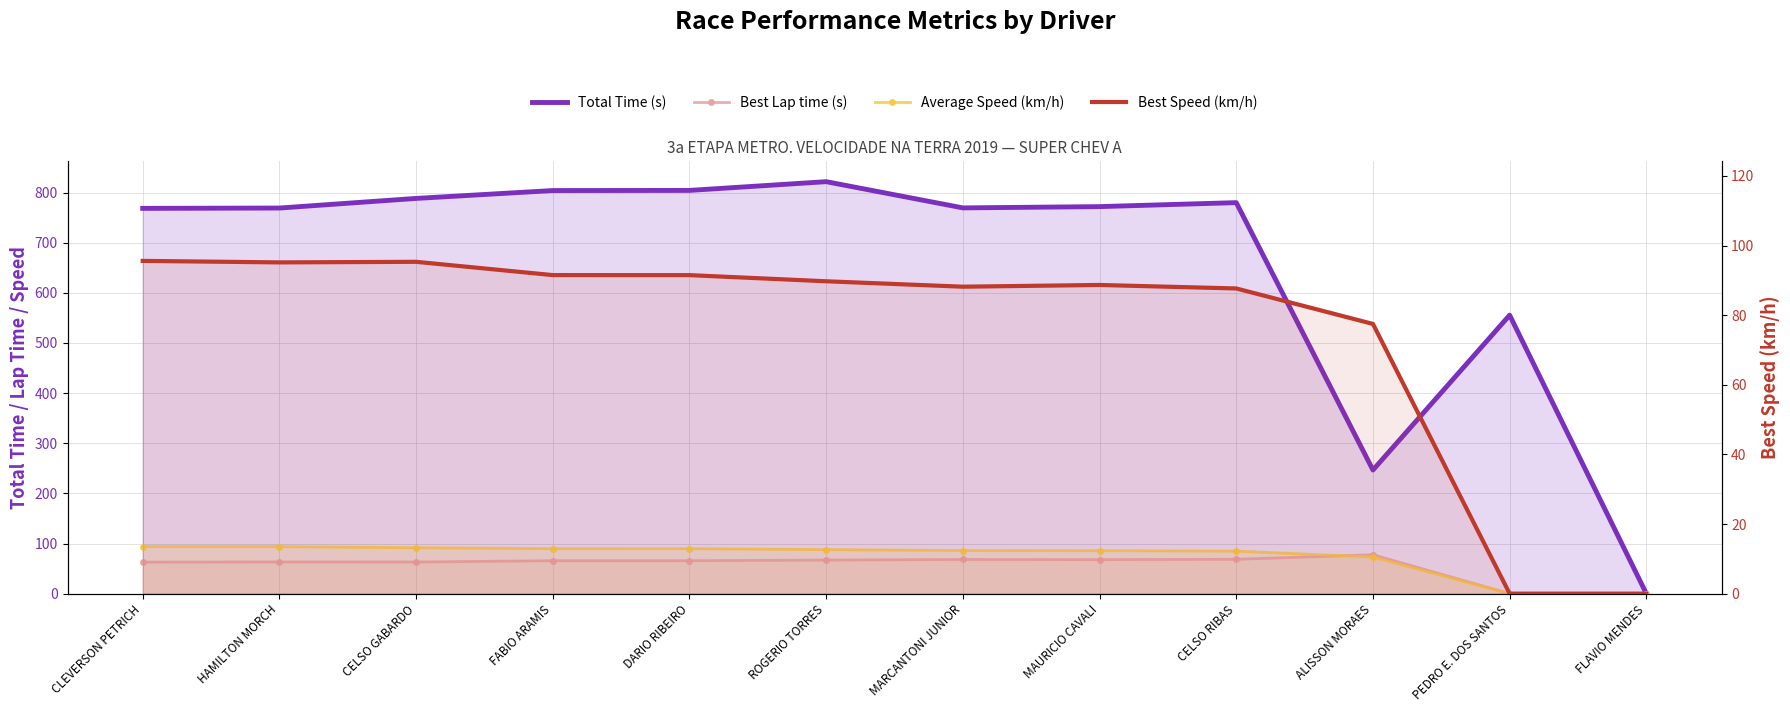

The value of Average Speed (km/h) at ROGERIO TORRES is 29.1. True or false?

False